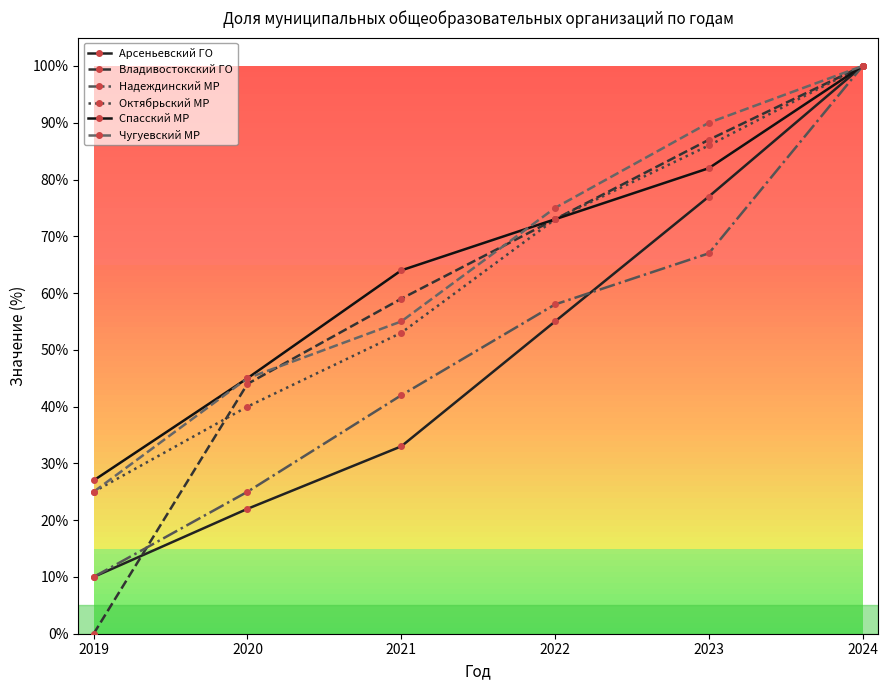

Which series has the largest range (max minus min)?

Владивостокский ГО